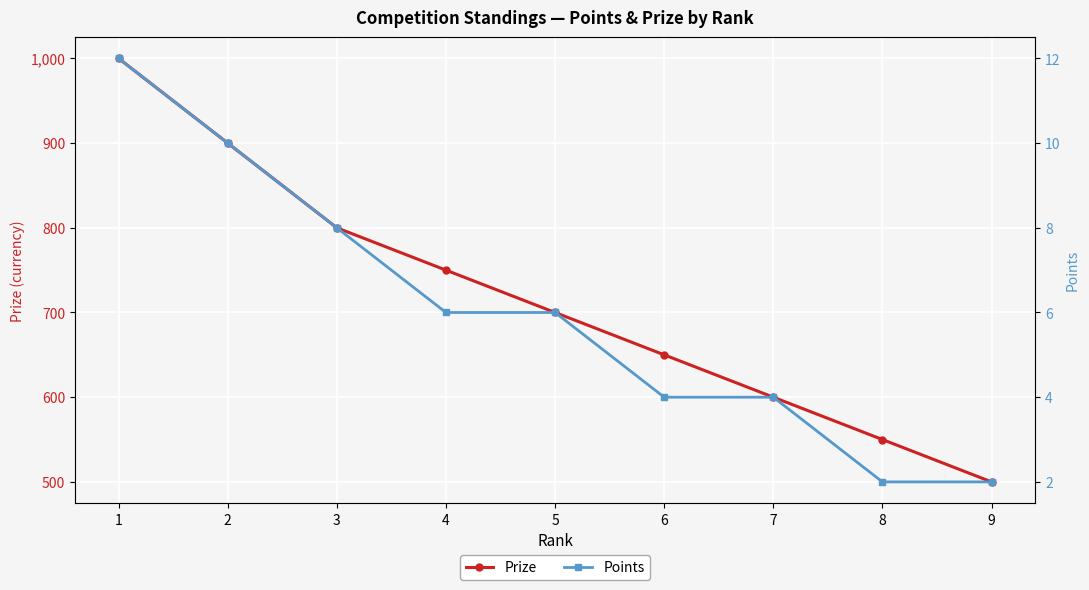

Reading left to right, extract all data points from this chart.

Prize: 1=1000	2=900	3=800	4=750	5=700	6=650	7=600	8=550	9=500
Points: 1=12	2=10	3=8	4=6	5=6	6=4	7=4	8=2	9=2